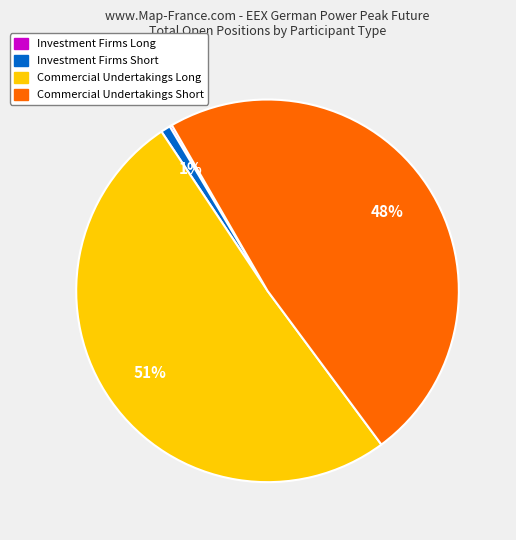

To the nearest percent, what is the average slice percentage?

25%